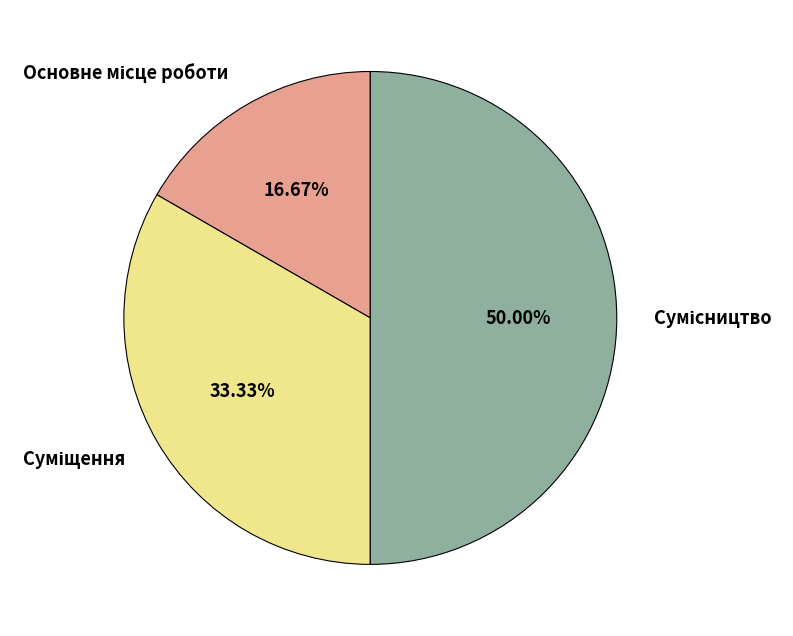

How many slices are in this pie chart?

3